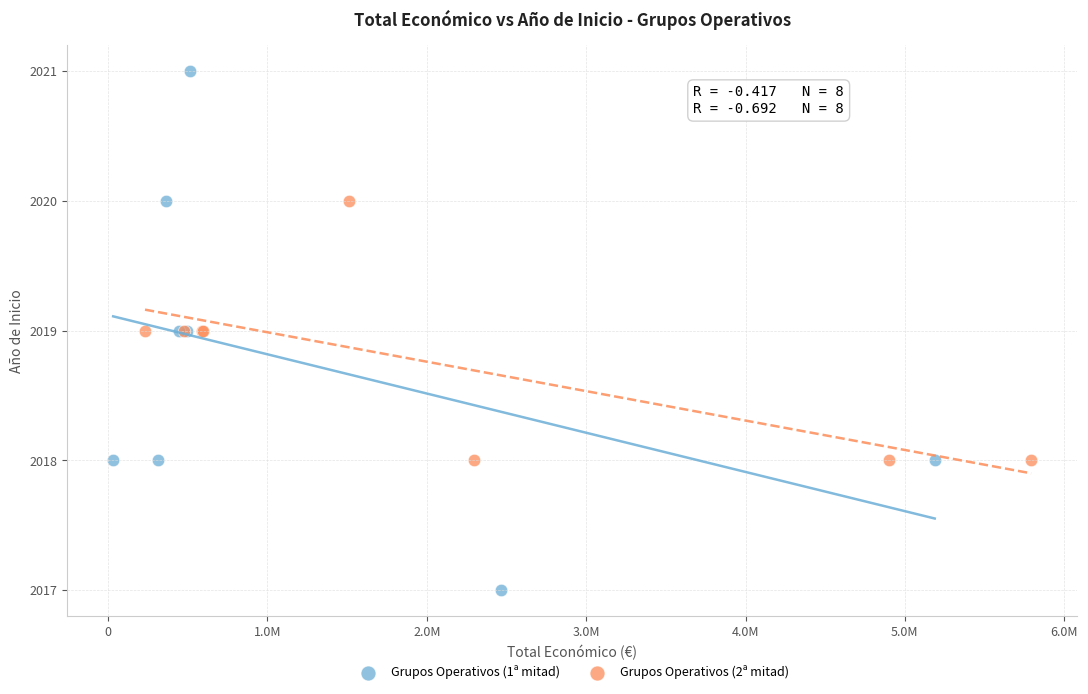

Which series reaches the minimum Y coordinate?

Grupos Operativos (1ª mitad)